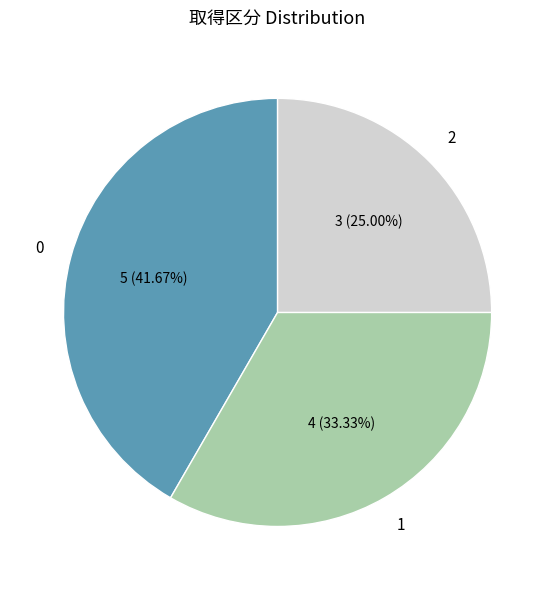

Does any single category account for the majority?

No